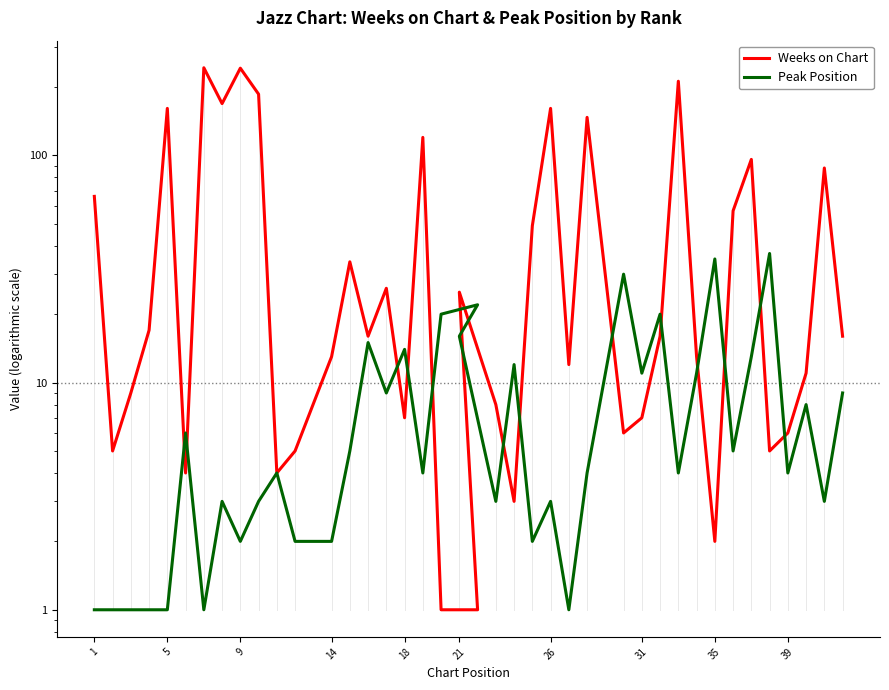

True or false: Peak Position has a value of 0 at 1.

False